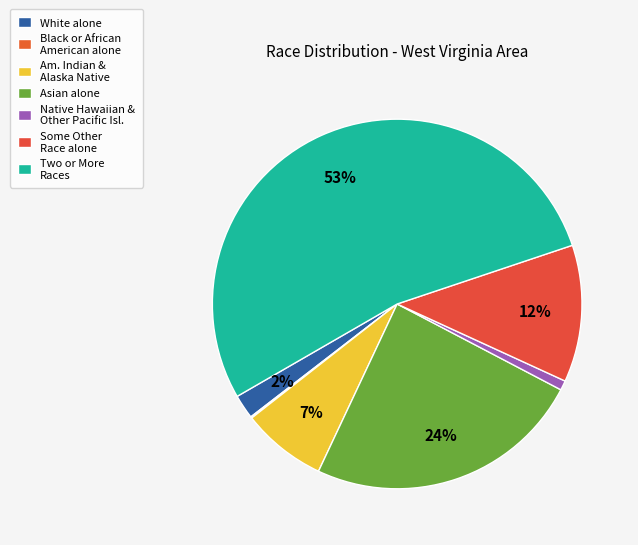

What percentage is the White alone slice, to the nearest percent?

2%